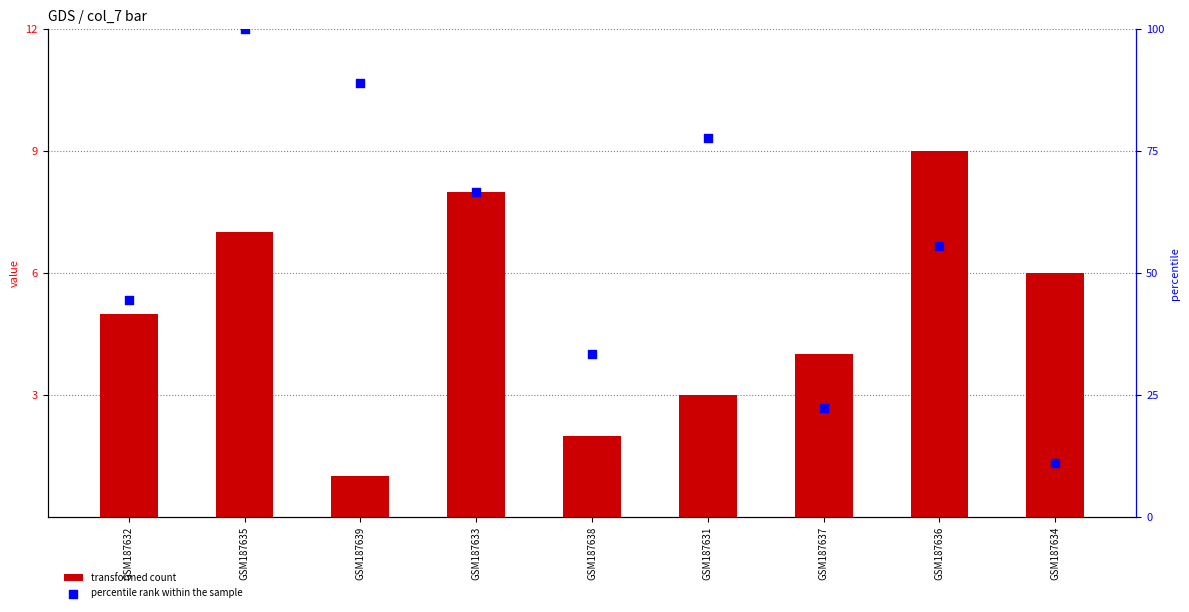

Is the value of transformed count at GSM187631 greater than the value of percentile rank within the sample at GSM187633?

No